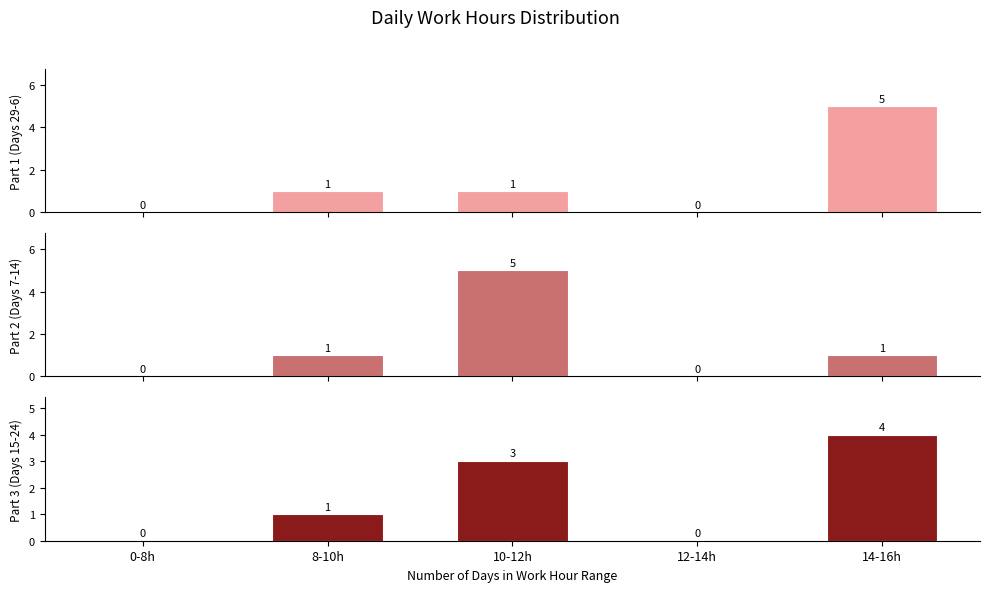

Where does the Part 2 (Days 7-14) series first go above 1?

10-12h